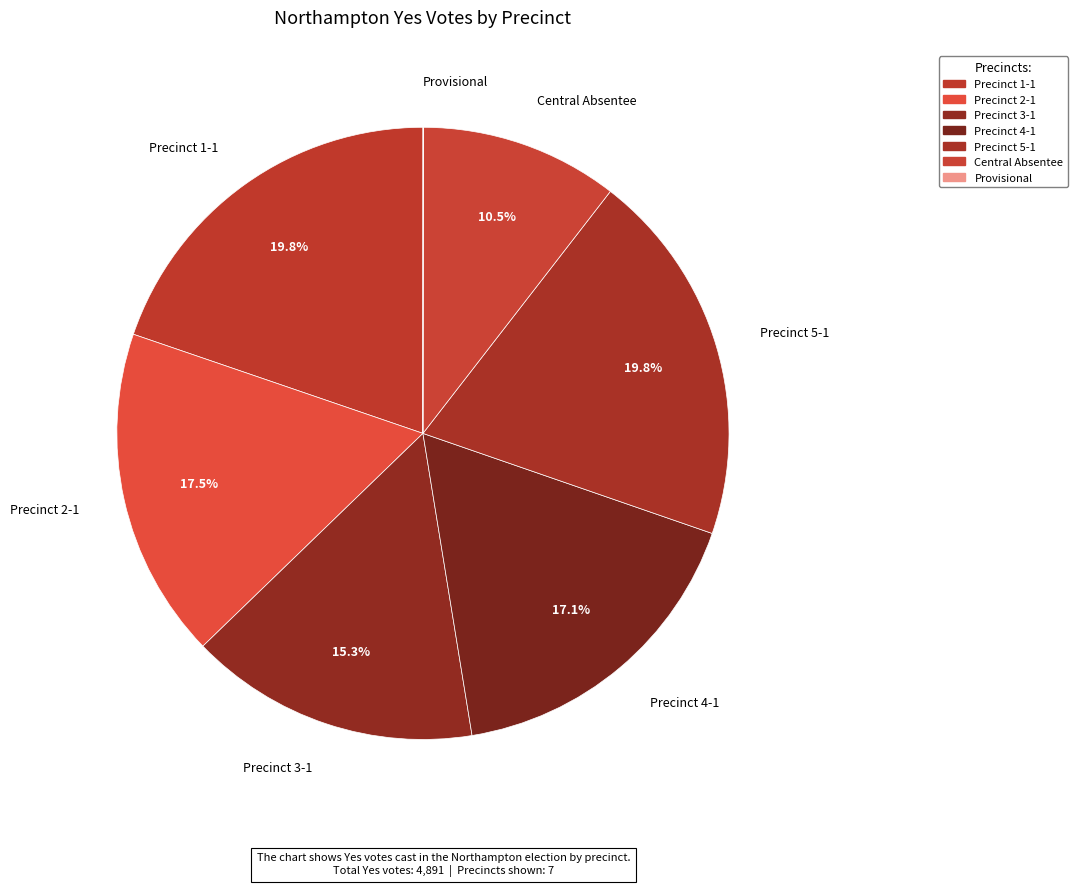

Does Central Absentee represent more than half of the total?

No